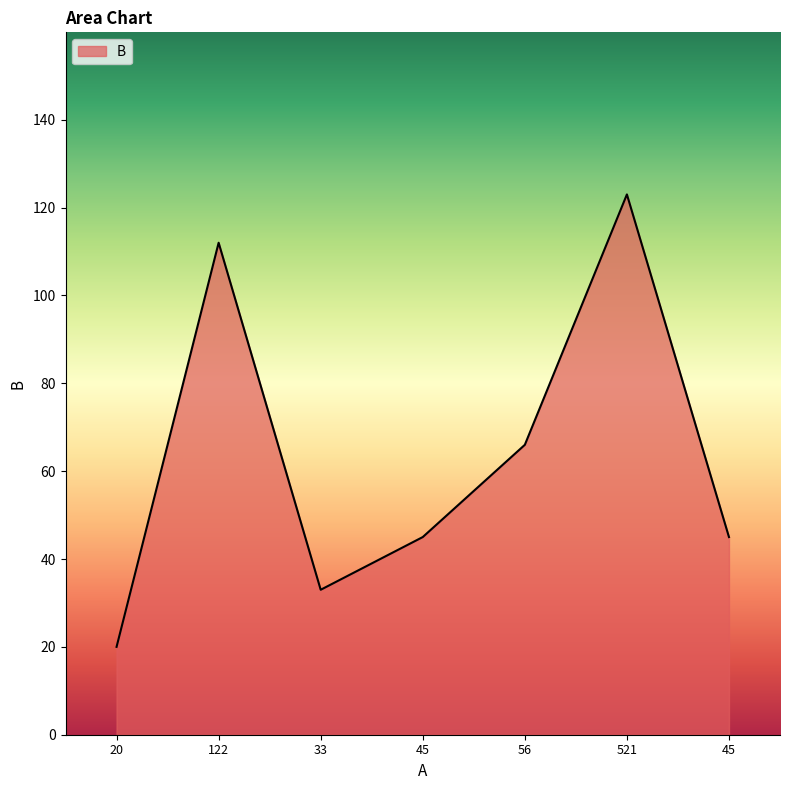

Reading right to left, what are all the values shown in this chart?

45	123	66	45	33	112	20